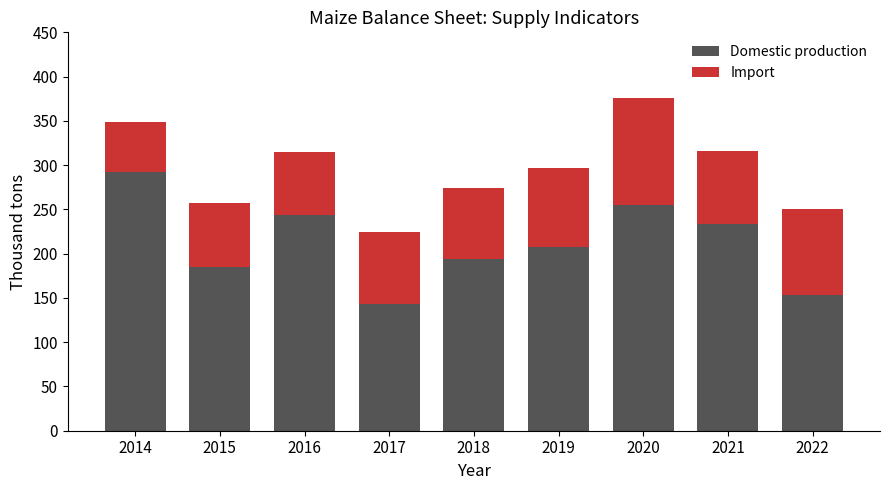

What is the maximum value for Domestic production?

292